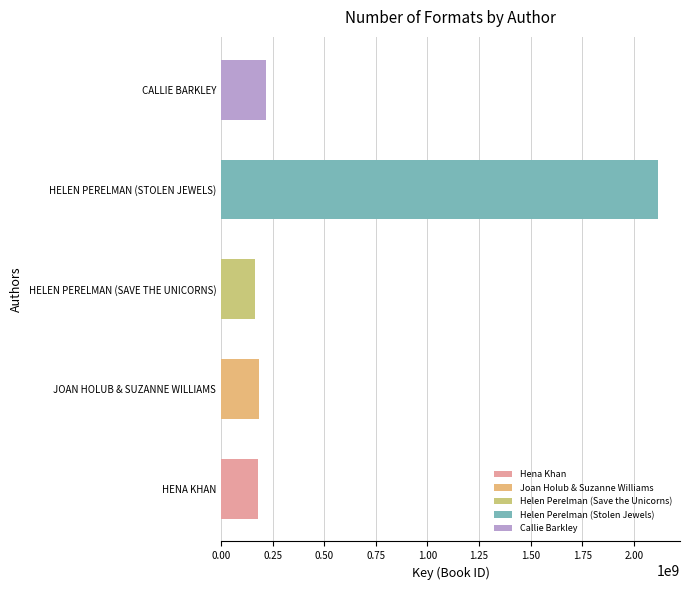

Approximately how many times larger is the value at HELEN PERELMAN (STOLEN JEWELS) compared to JOAN HOLUB & SUZANNE WILLIAMS?

11.5